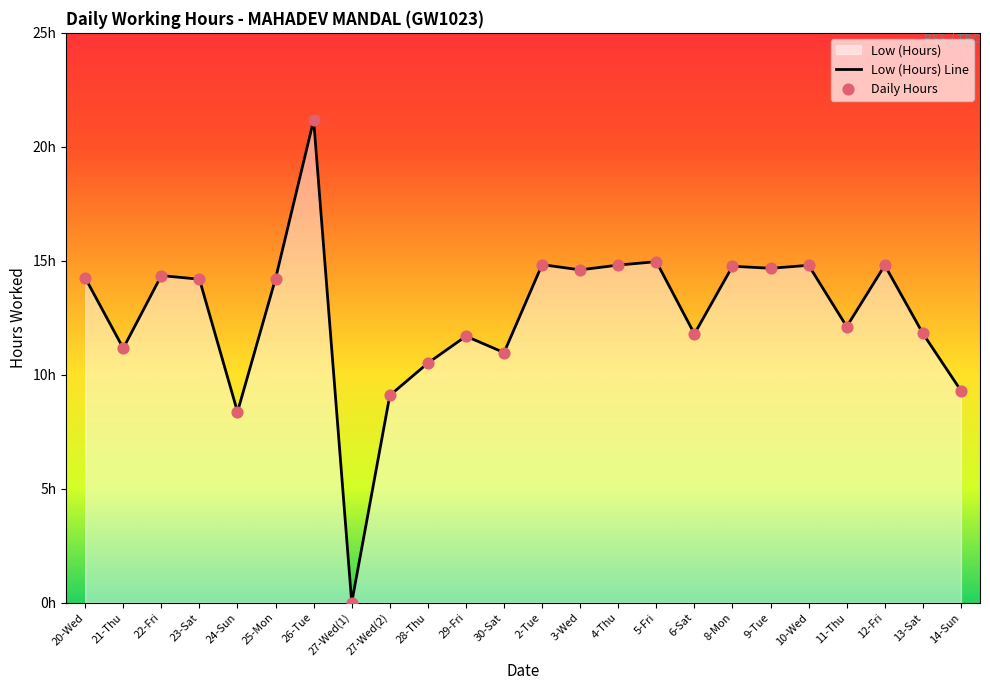

At which category is the sum across all series the highest?

26-Tue